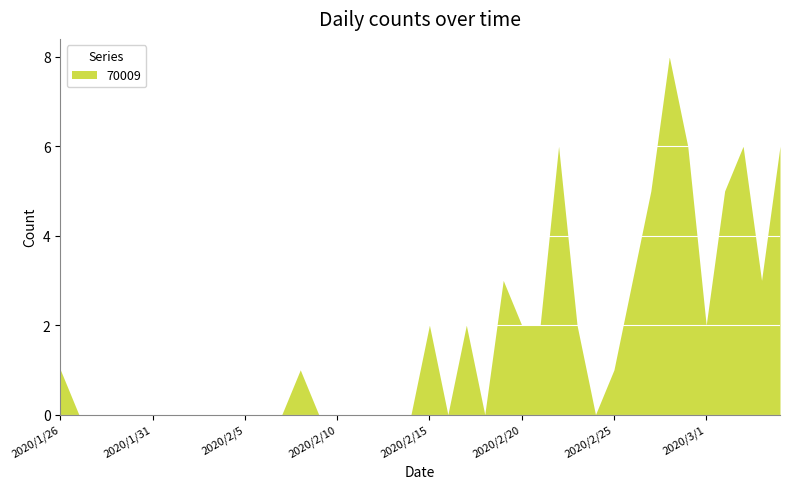

What is the greatest value displayed?

8